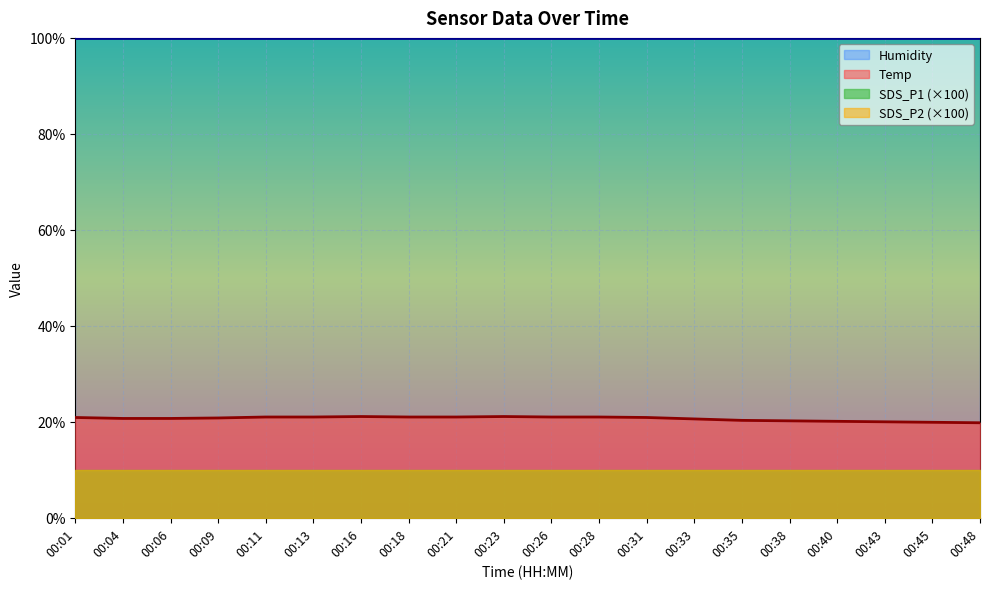

Which series has the largest range (max minus min)?

Temp